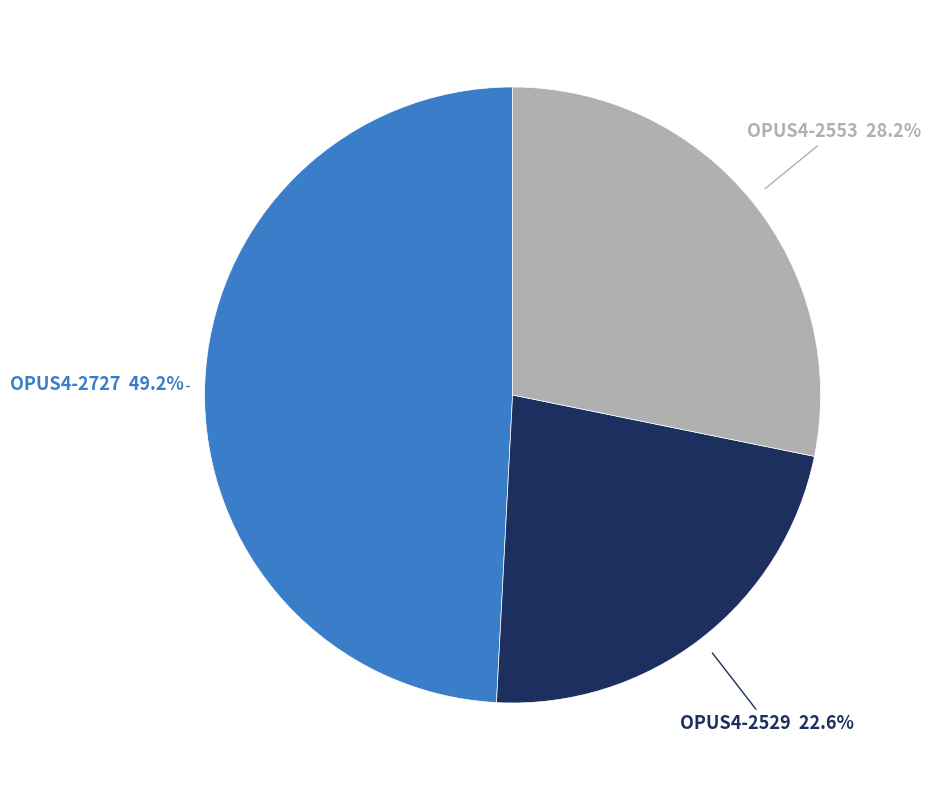

How many segments does this pie chart have?

3